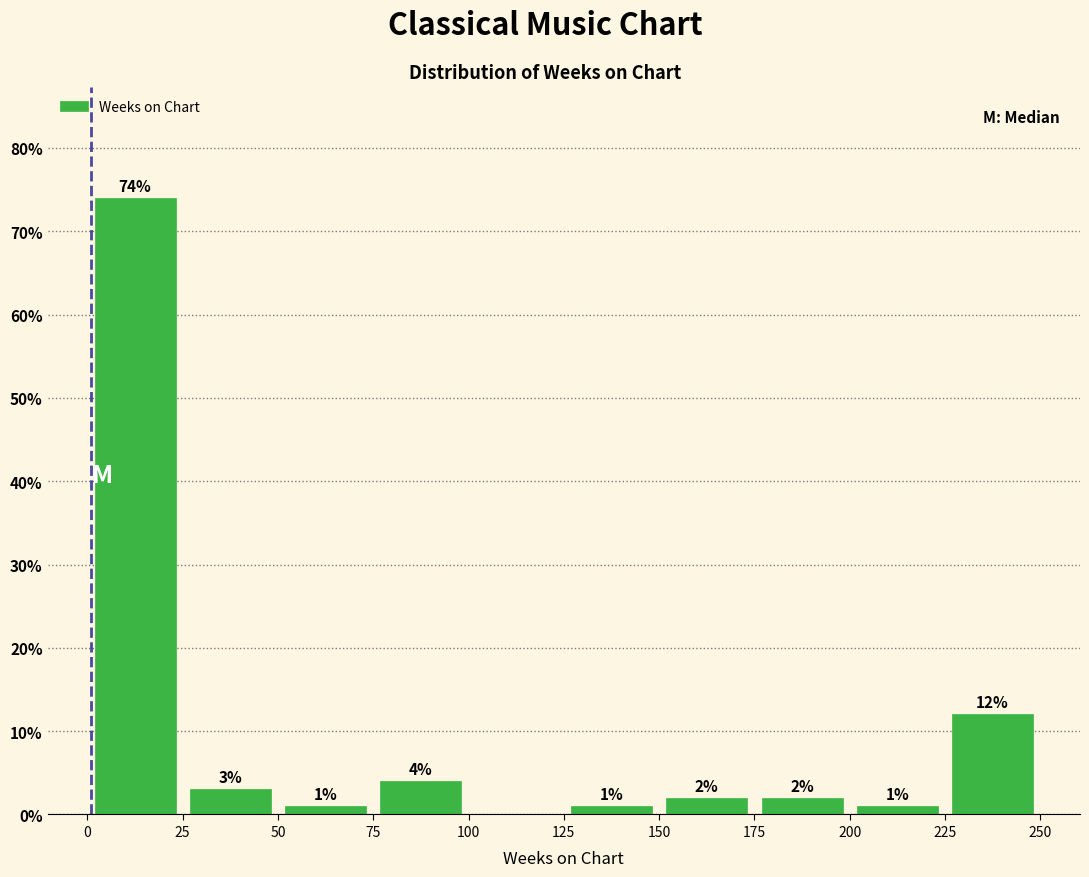

Which range on the x-axis has the tallest bar?

0 to 25